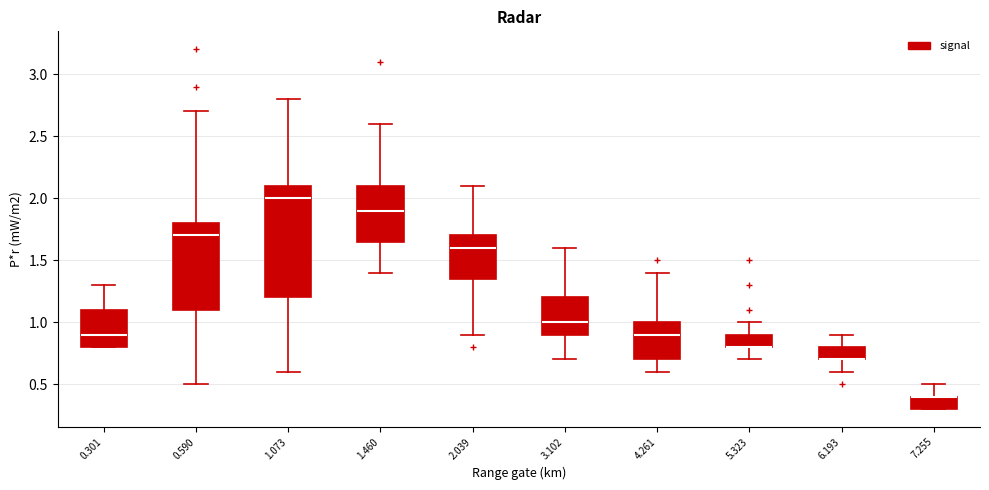

Comparing the boxes themselves (not the whiskers), which one is the tallest?

1.073